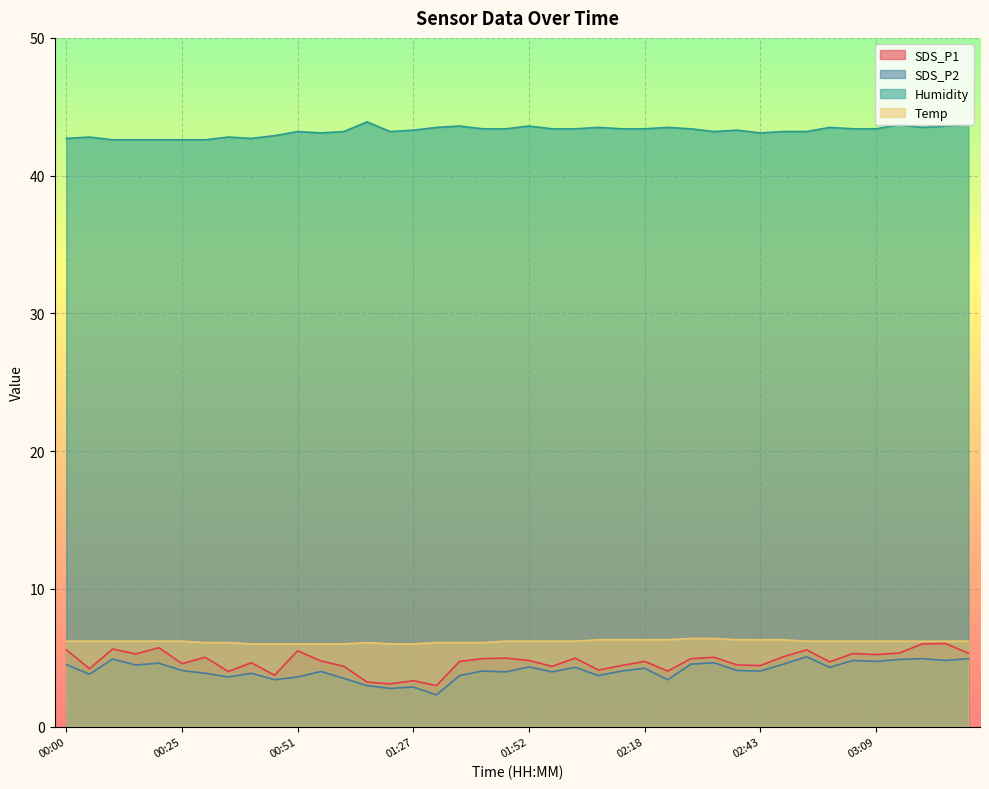

How many values in the Humidity series exceed 43?

30